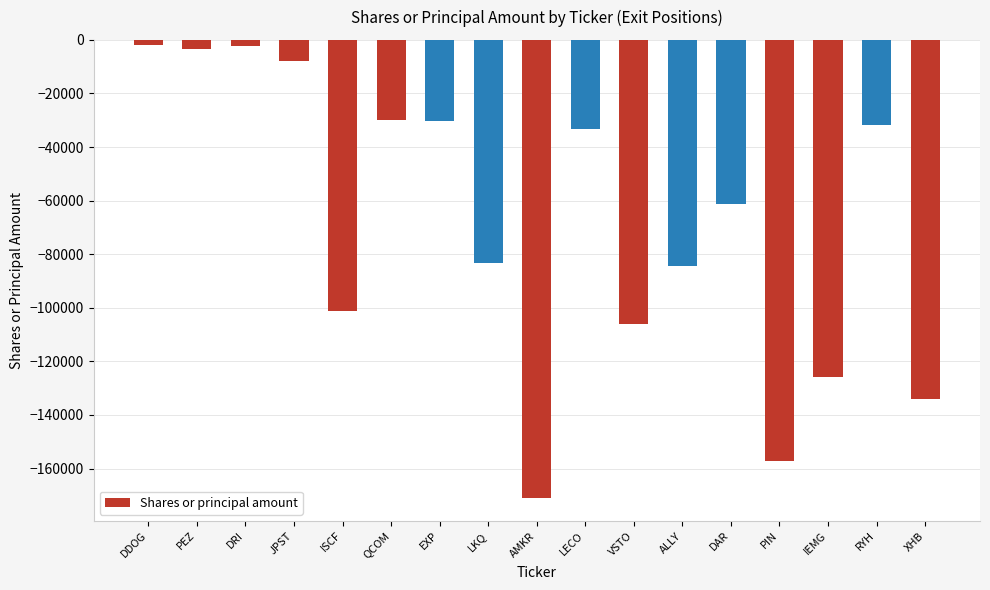

What is the minimum value shown in the chart?

-170984